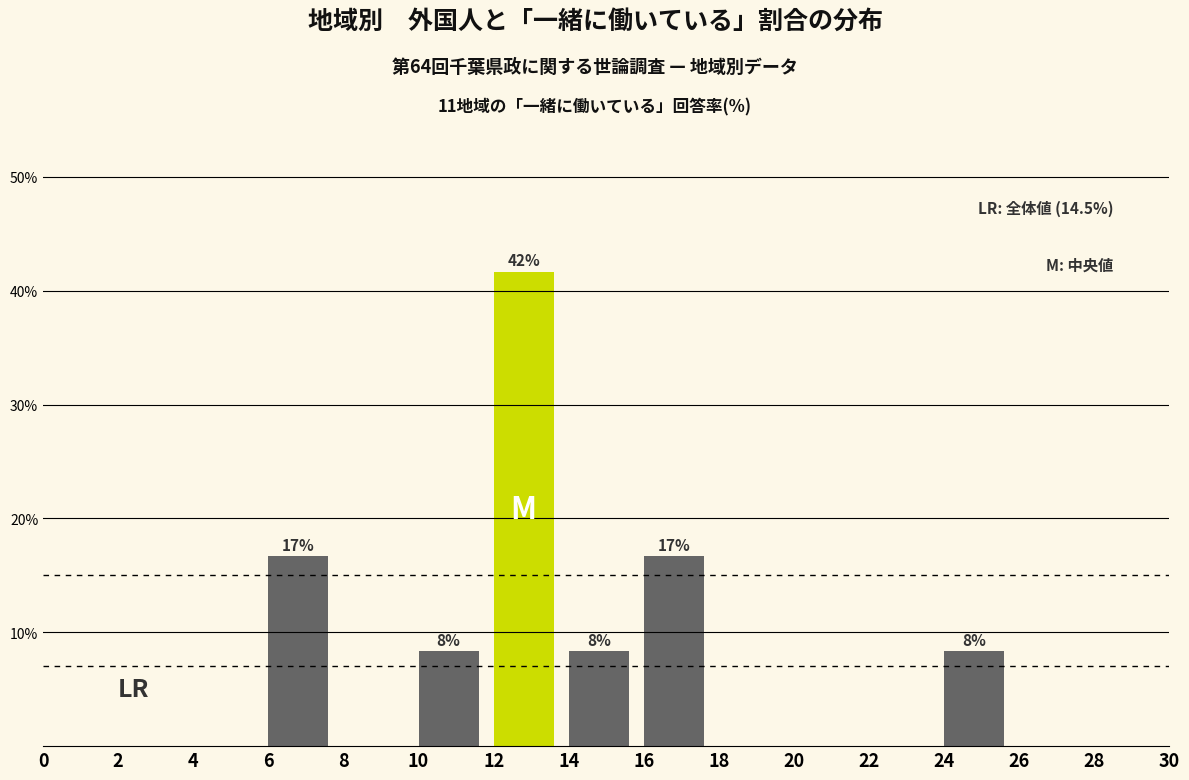

Which range on the x-axis has the tallest bar?

12 to 14